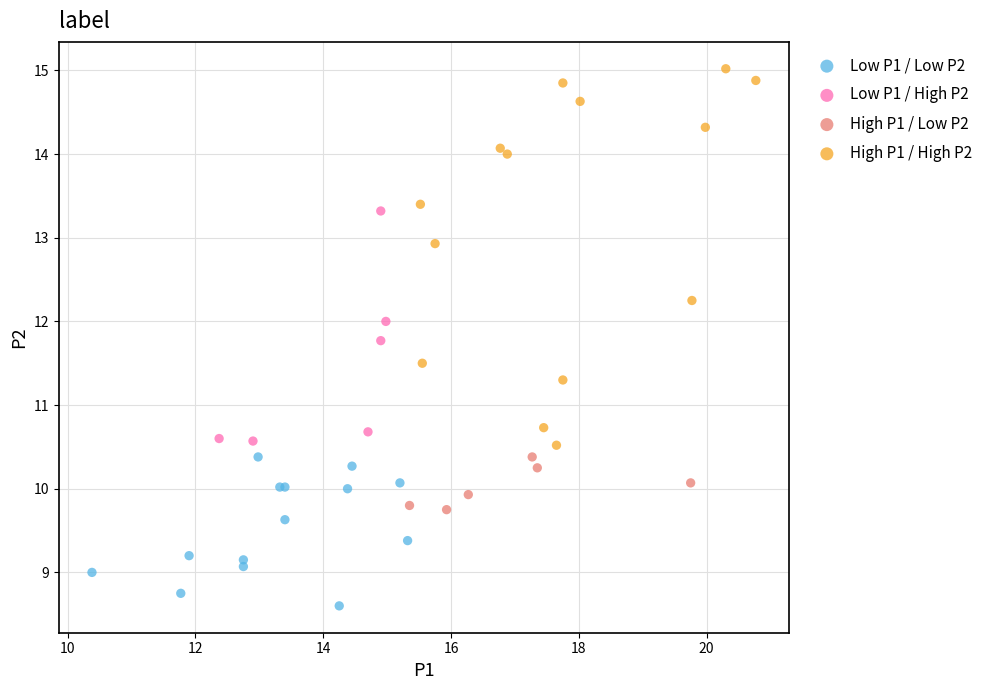

Which series reaches the minimum Y coordinate?

Low P1 / Low P2